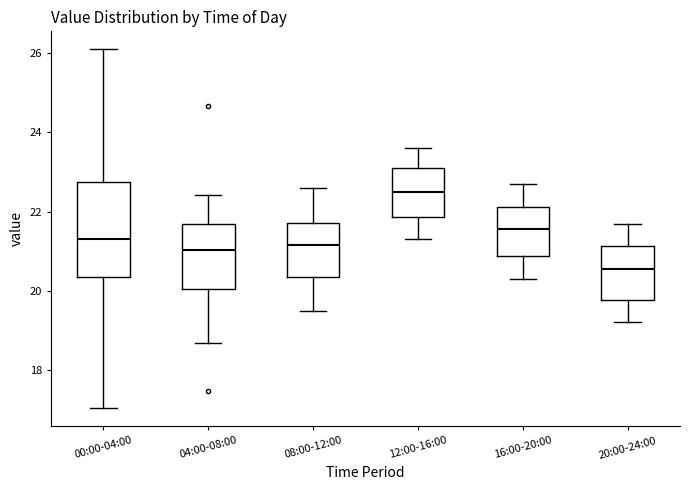

Reading left to right, transcribe this box plot: for each box, give where its median line is, the range the box spans, and where its two whiskers end, as read against the y-axis. The values are not printed on the chart, so give them approximately, as read against the axis.

00:00-04:00: median 21.4, box 20.4 to 22.8, whiskers 17.0 to 26.2
04:00-08:00: median 21.0, box 20.0 to 21.6, whiskers 18.6 to 22.4
08:00-12:00: median 21.2, box 20.4 to 21.8, whiskers 19.6 to 22.6
12:00-16:00: median 22.6, box 21.8 to 23.2, whiskers 21.4 to 23.6
16:00-20:00: median 21.6, box 20.8 to 22.2, whiskers 20.4 to 22.8
20:00-24:00: median 20.6, box 19.8 to 21.2, whiskers 19.2 to 21.8